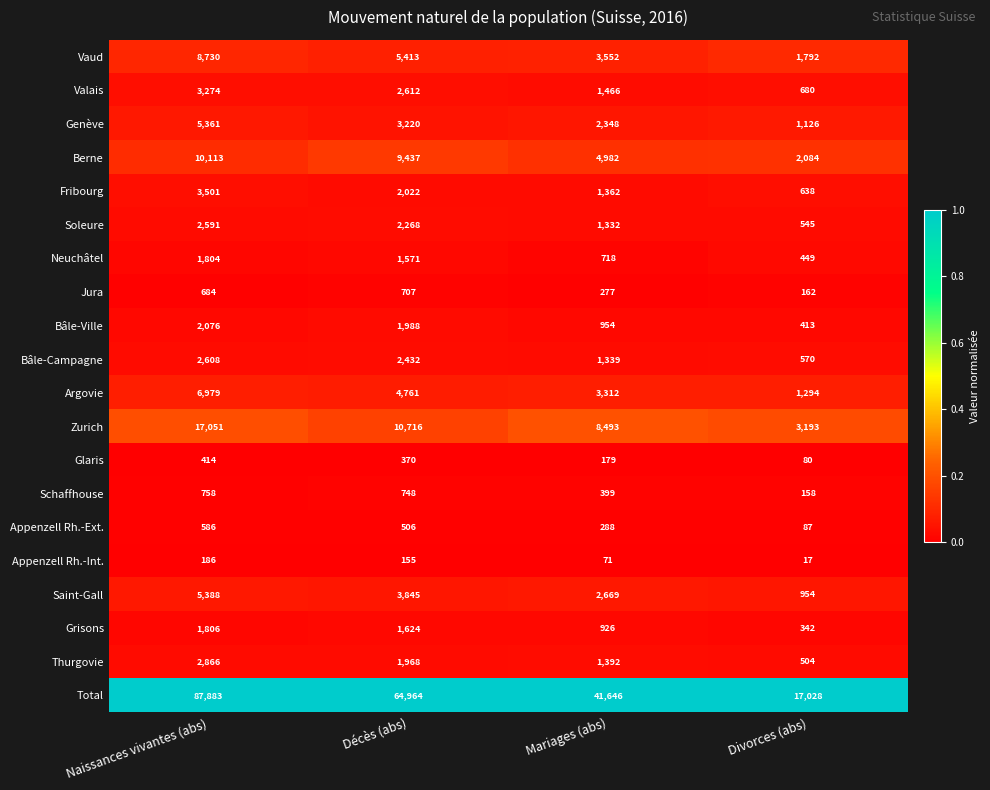

Where does the Bâle-Ville series first go above 1988?

Naissances vivantes (abs)